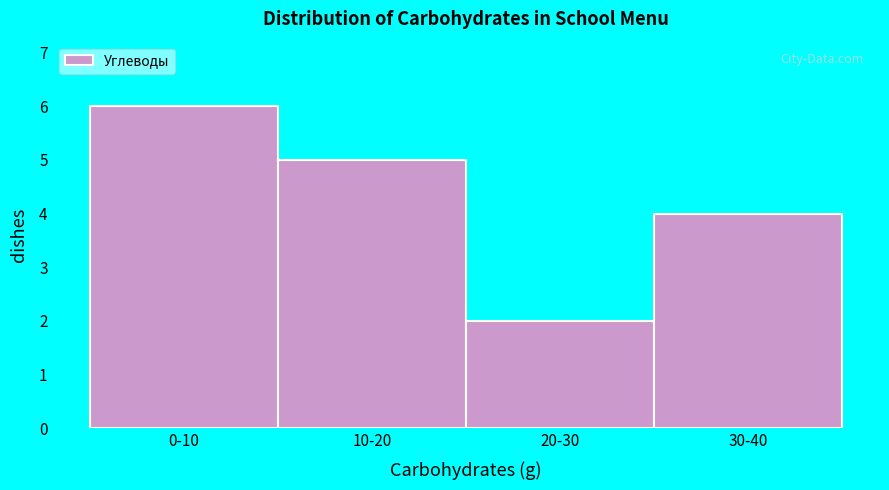

Reading left to right, what are all the values shown in this chart?

0-10=6	10-20=5	20-30=2	30-40=4